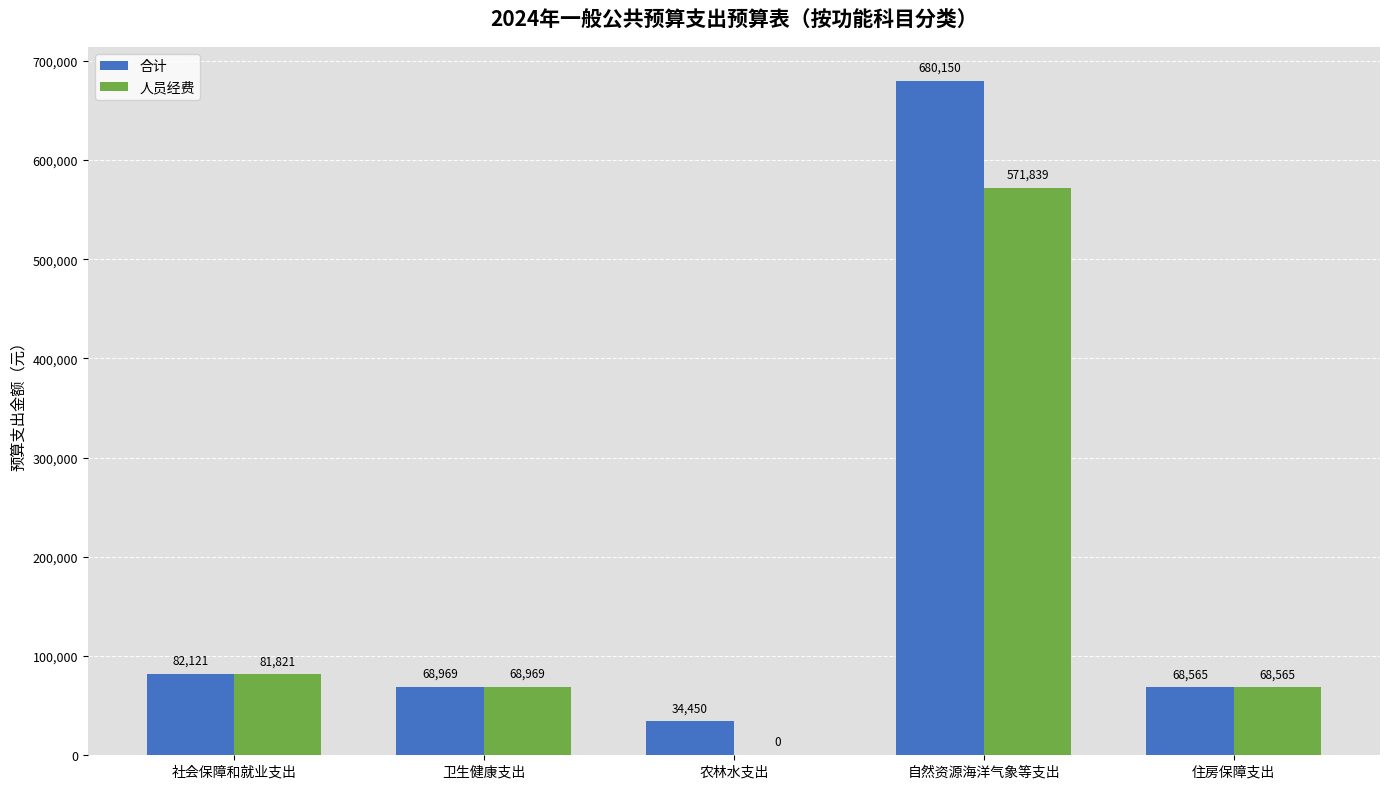

At which label does 合计 reach its peak?

自然资源海洋气象等支出